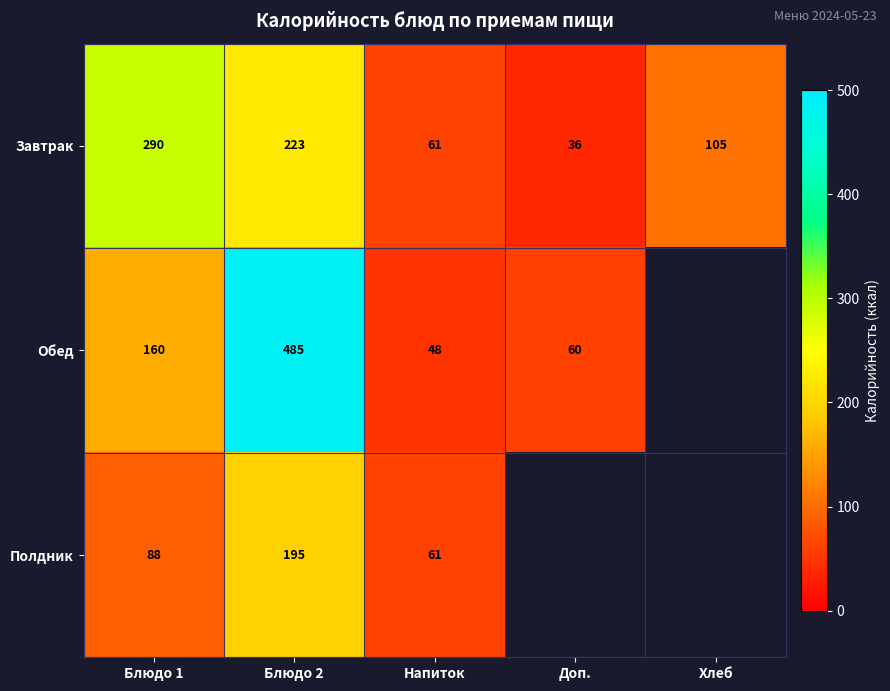

What is the spread (max minus min) of values at Блюдо 2?

290